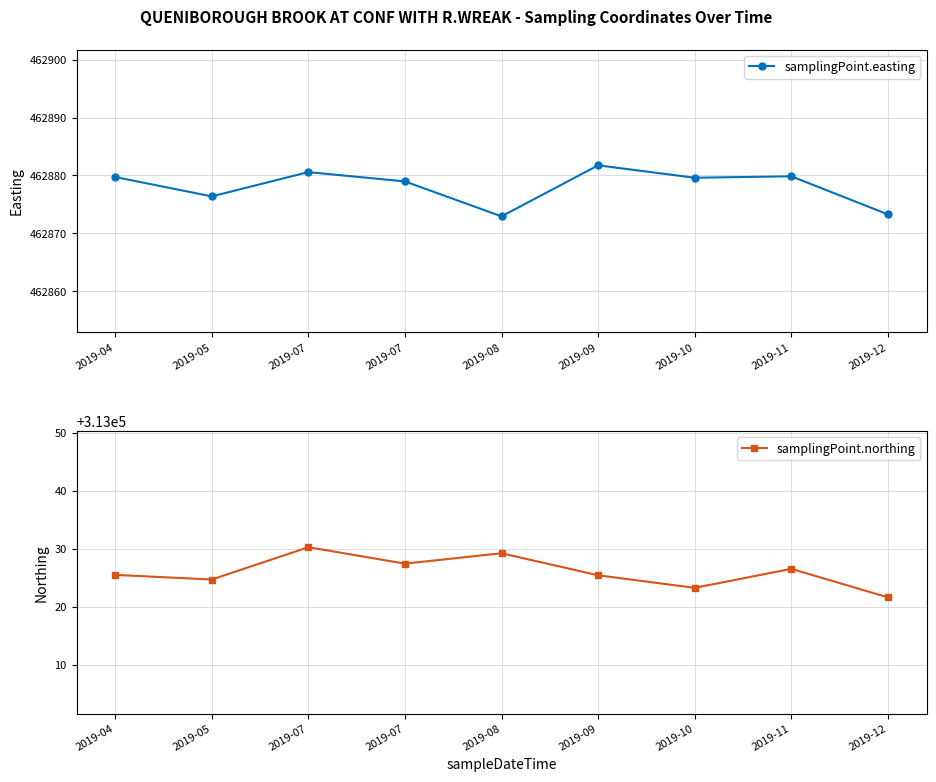

True or false: samplingPoint.northing has a value of 480603.1 at 2019-10.

False